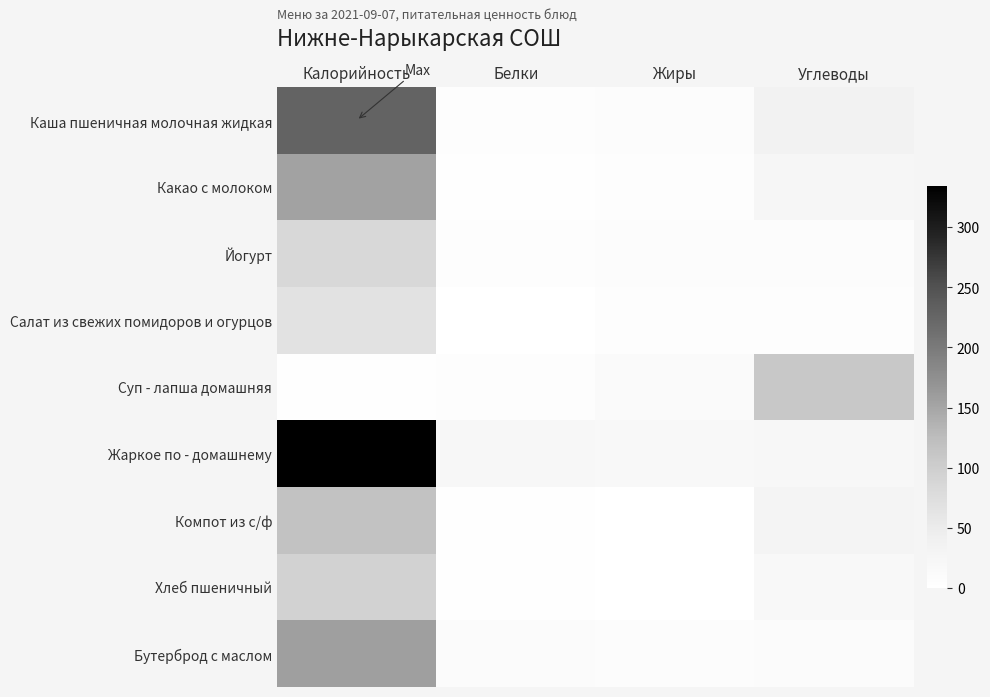

At which category does the chart reach its peak across all series?

Калорийность